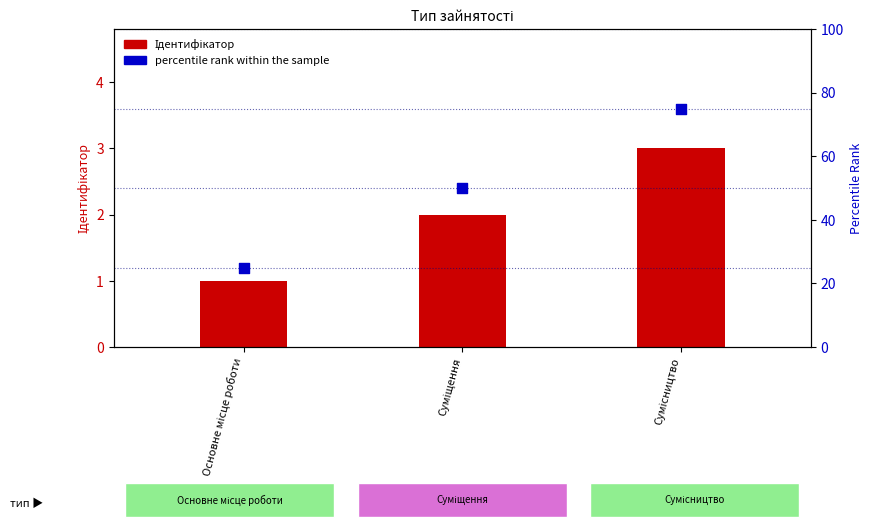

At how many categories does at least one series exceed 22?

3